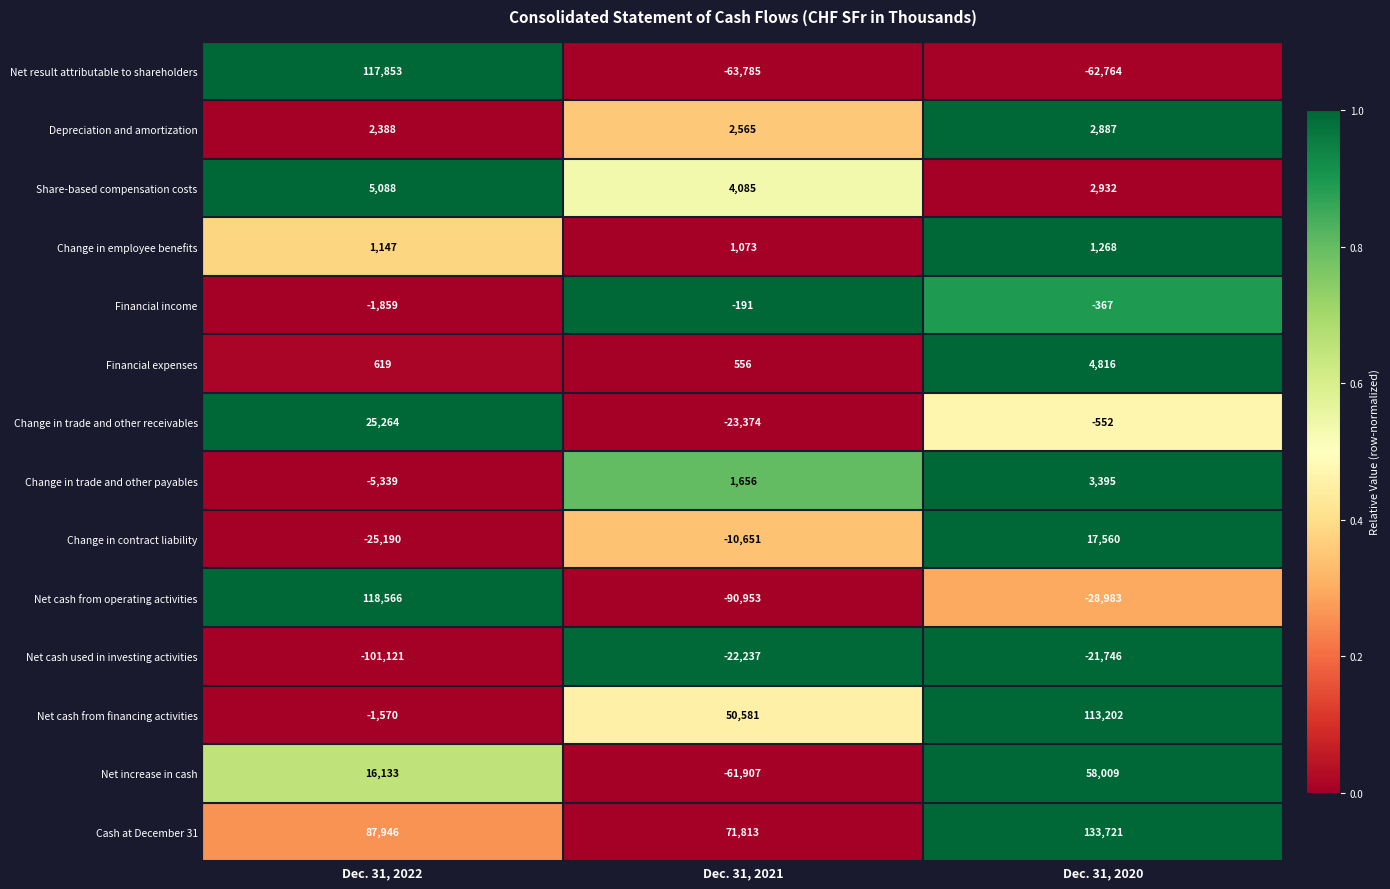

Rank the categories by Change in trade and other payables value from highest to lowest.

Dec. 31, 2020, Dec. 31, 2021, Dec. 31, 2022